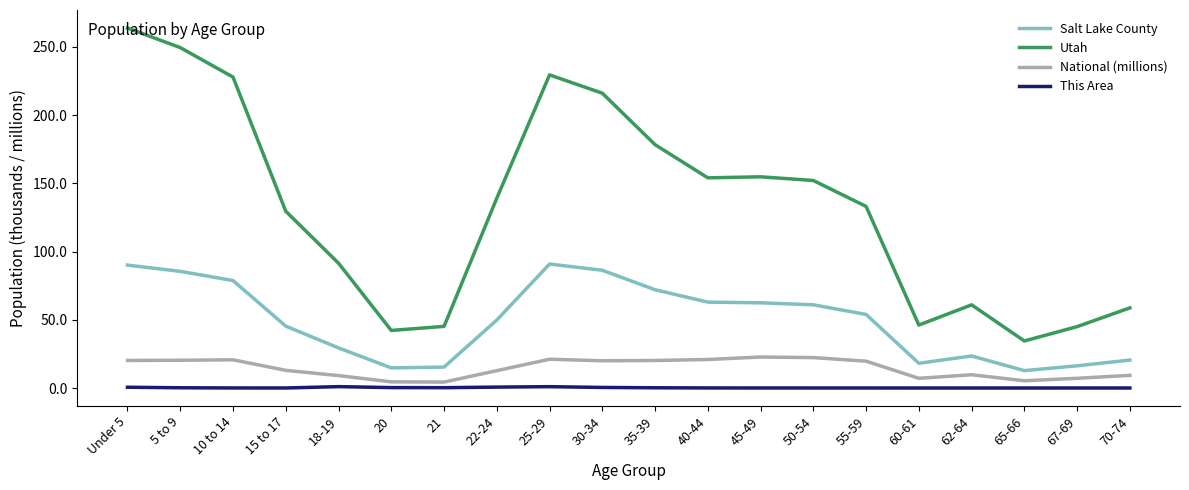

What is the maximum value shown in the chart?

263.9